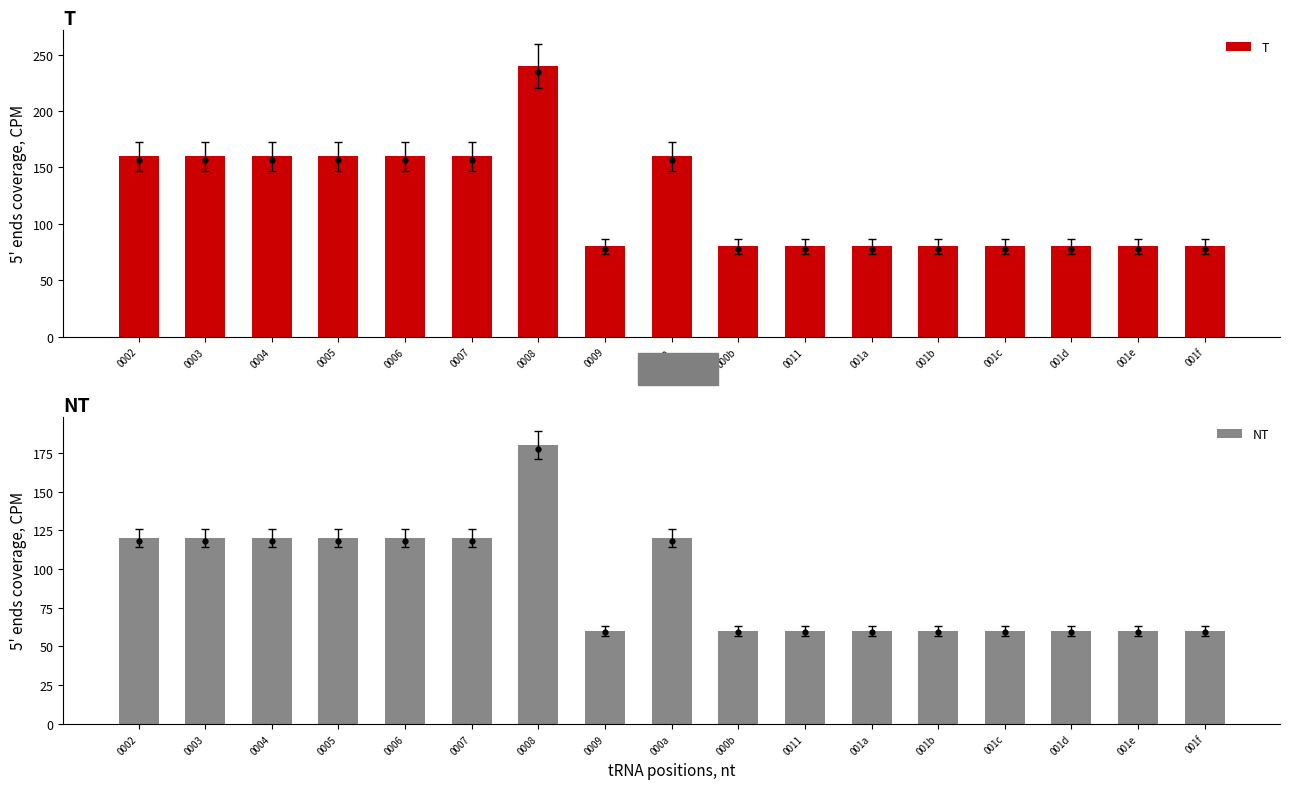

Is the value of NT at 001a greater than the value of T at 0008?

No